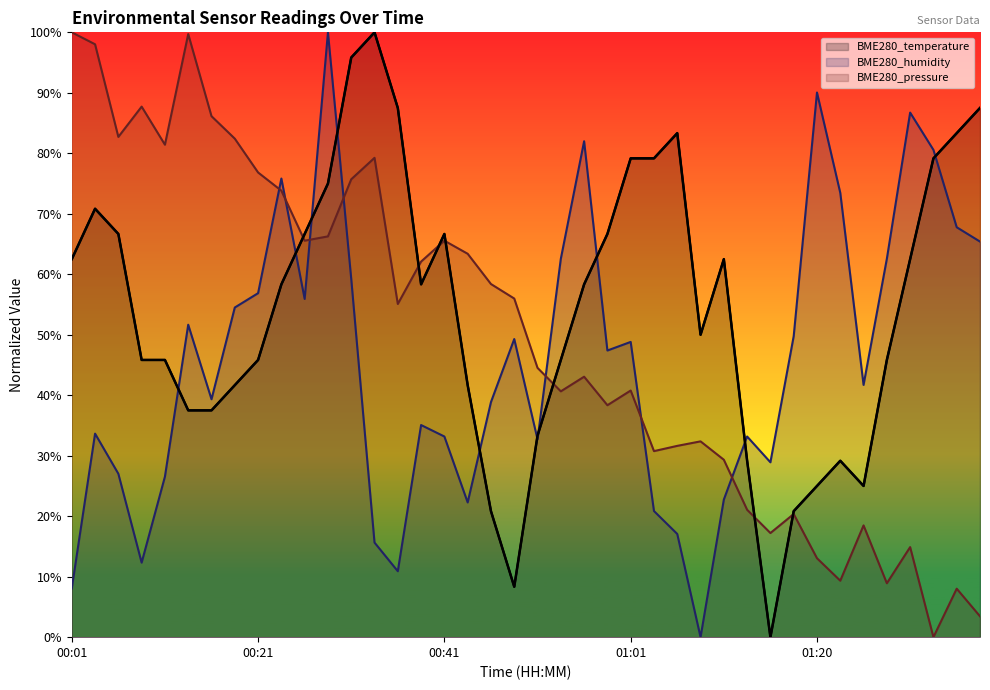

What is the highest value of the BME280_pressure series?

1.0